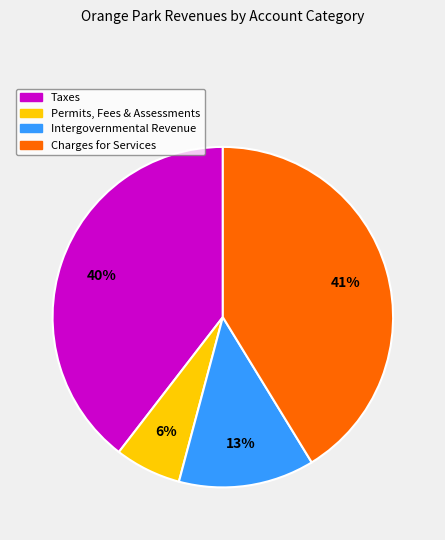

Is there a majority slice in this chart?

No